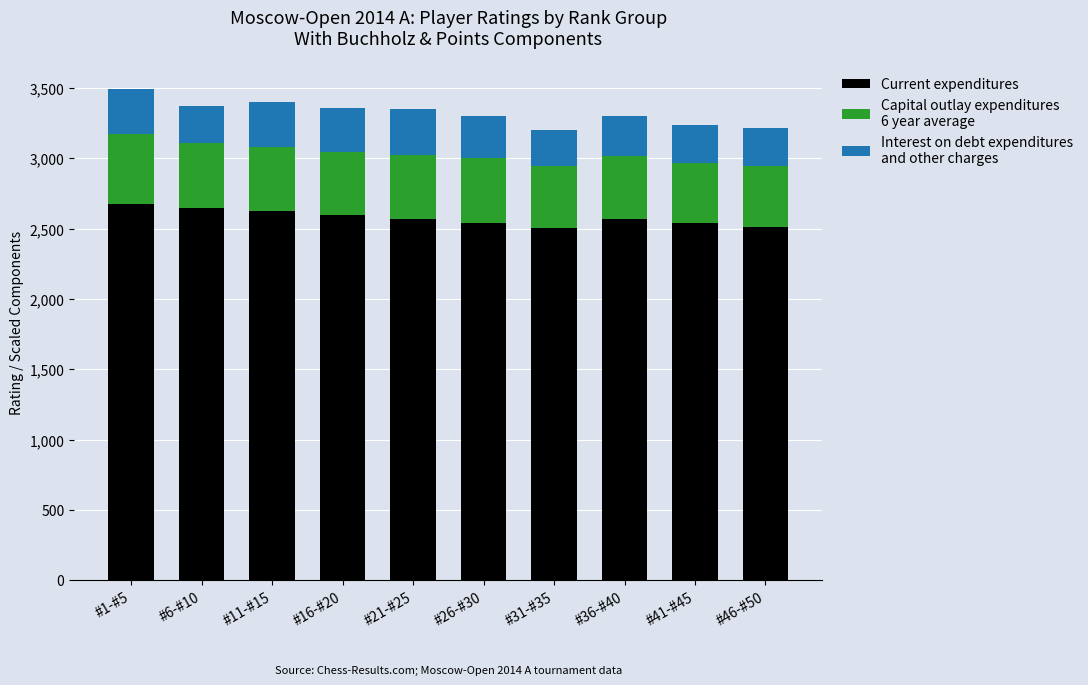

What is the total value across all series at #41-#45?

3237.0